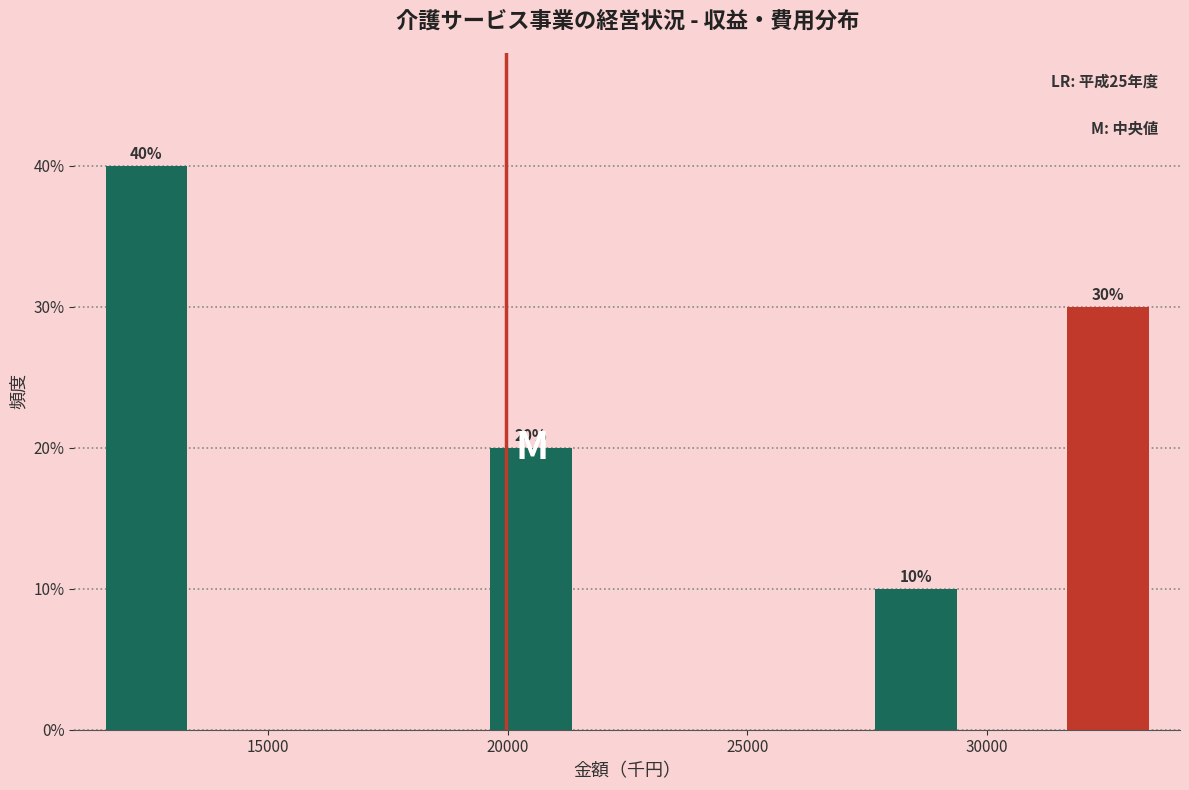

Over which range of the x-axis is the bar tallest?

11500 to 13500